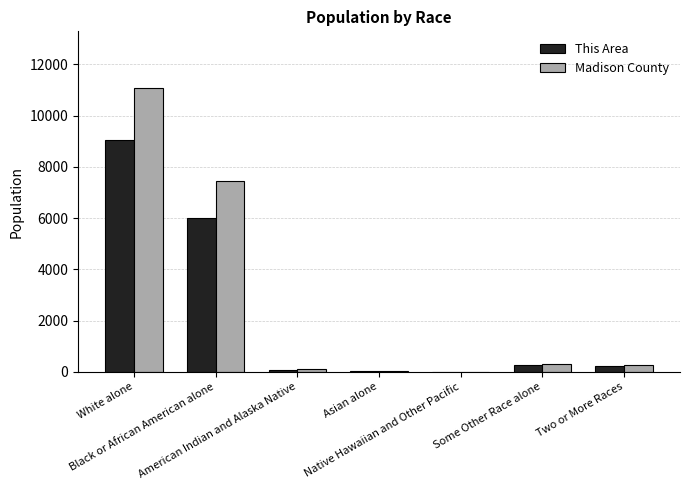

How many distinct data groups are displayed?

2